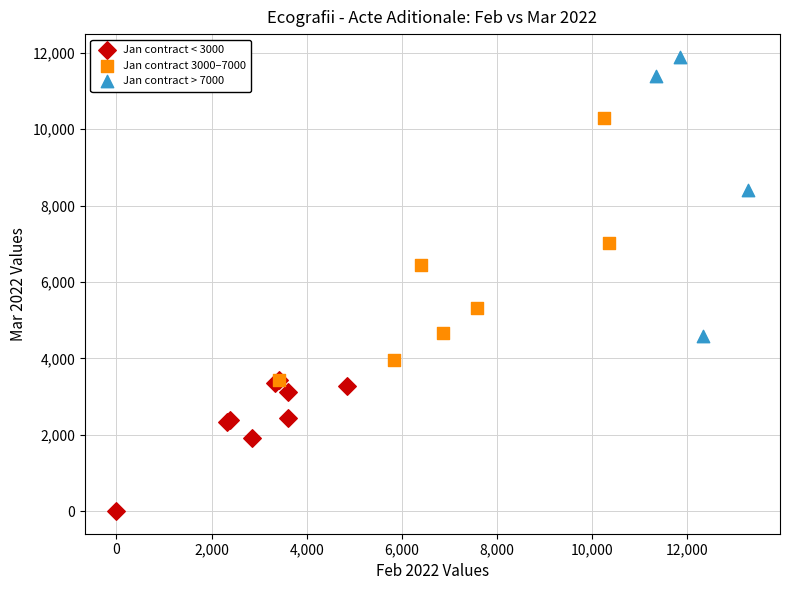

Which series has the widest spread of Y values?

Jan contract > 7000